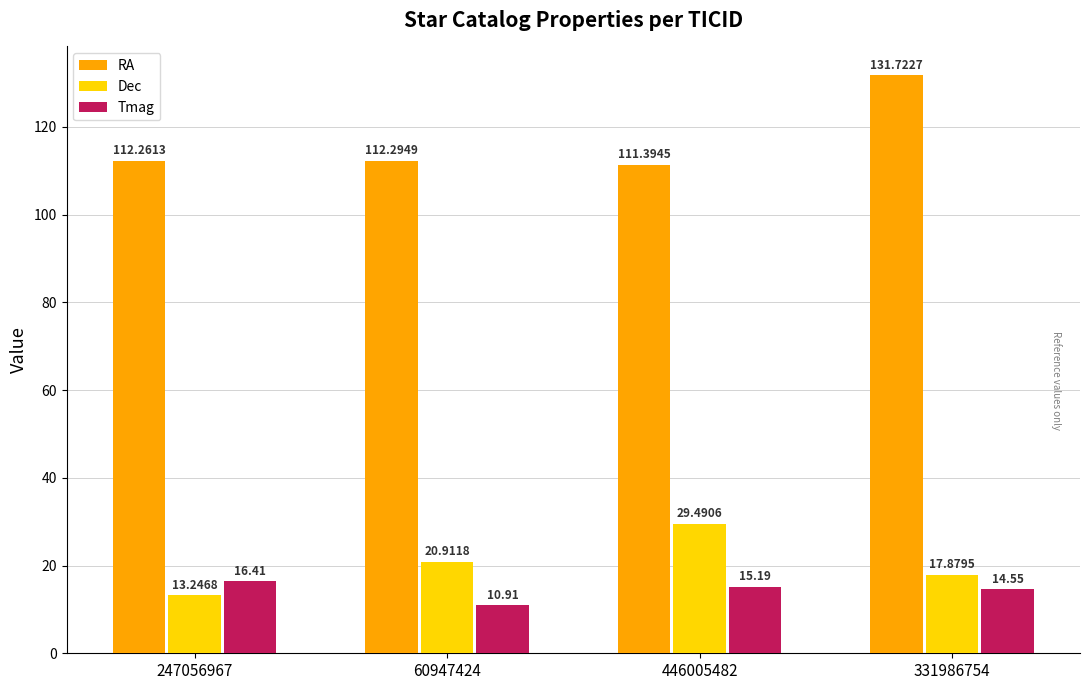

The value of RA at 446005482 is 174.9. True or false?

False